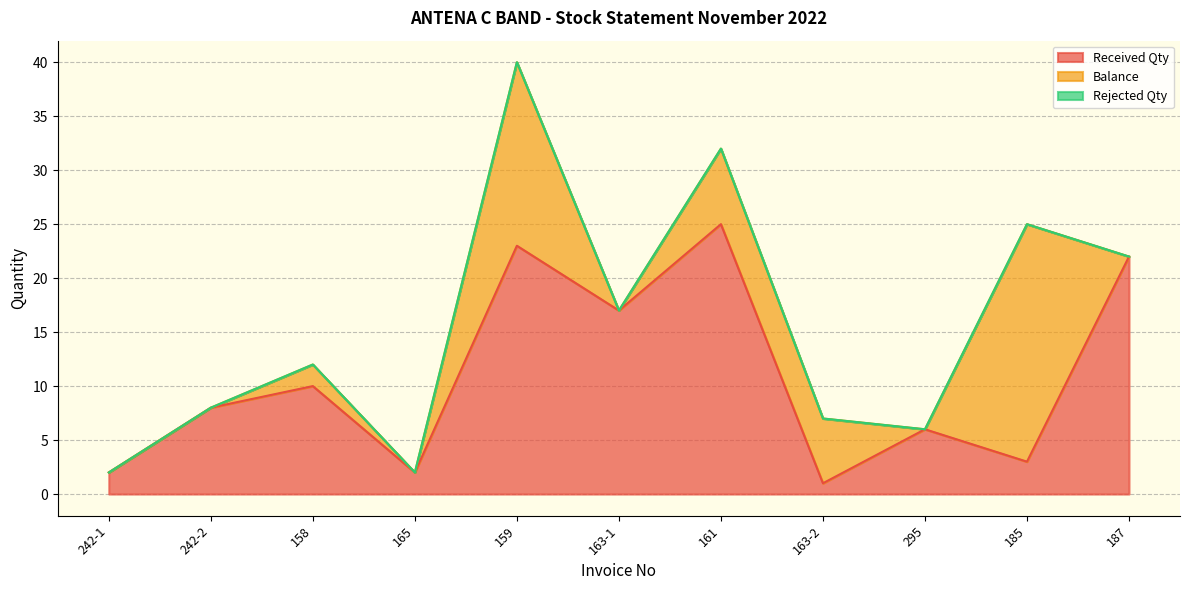

List the series in order of their peak value, highest first.

Received Qty, Balance, Rejected Qty